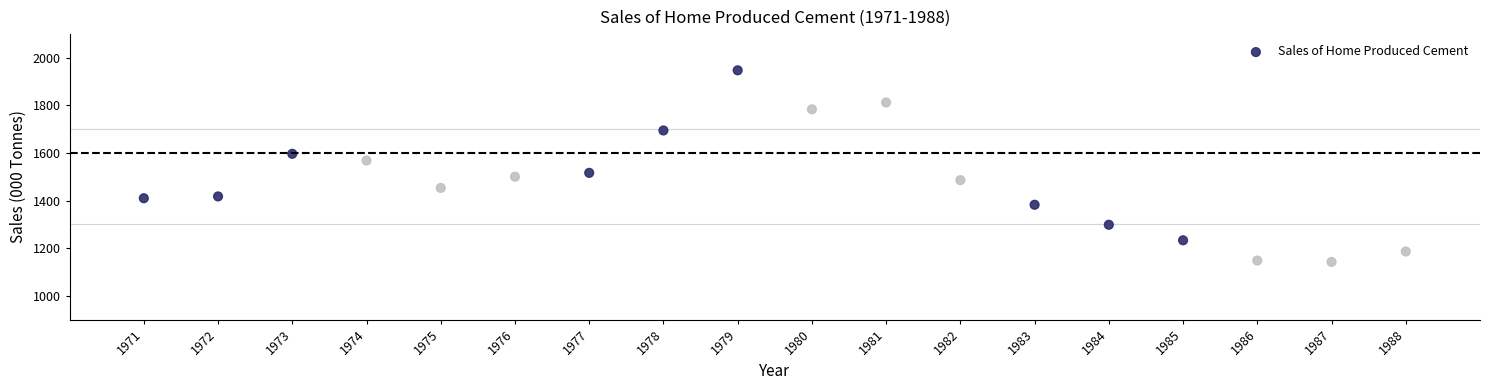

What is the range of X values (max minus min)?

17.0